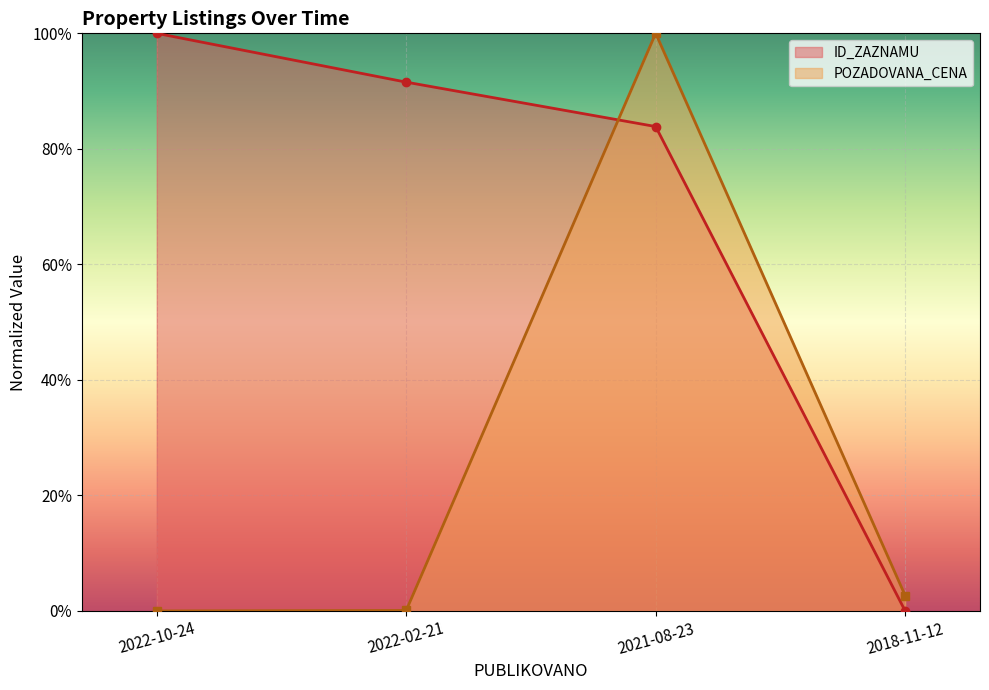

What is the sum of all POZADOVANA_CENA values?

1.0